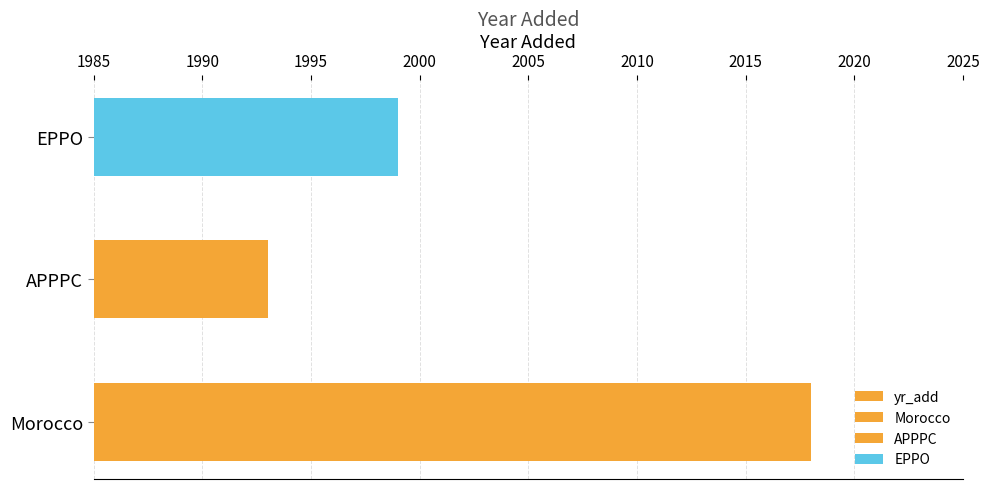

Reading left to right, list all the values displayed in this chart.

2018	1993	1999